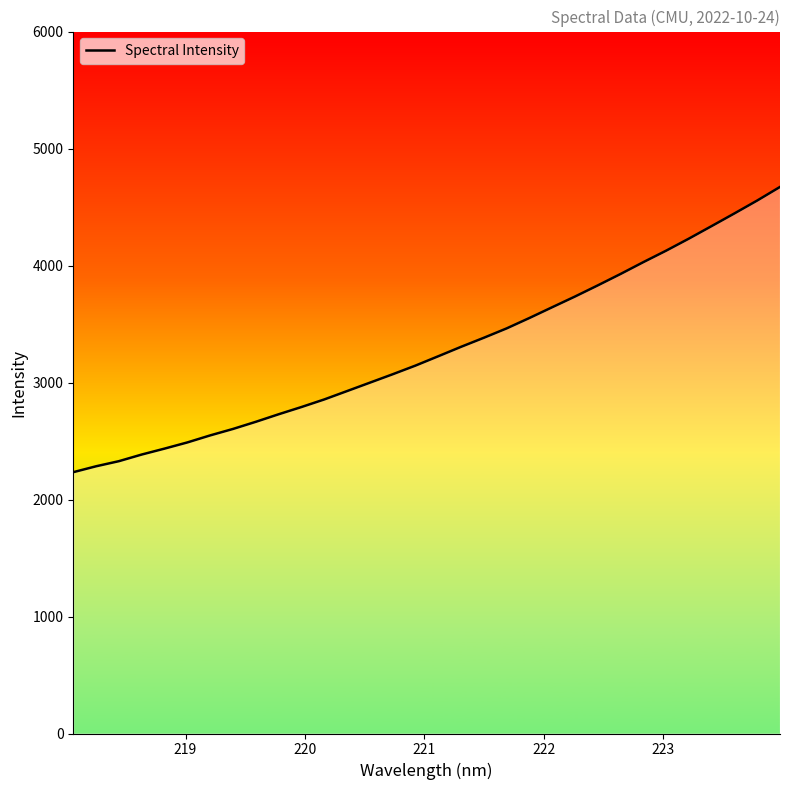

What is the sum of all values?

104945.1